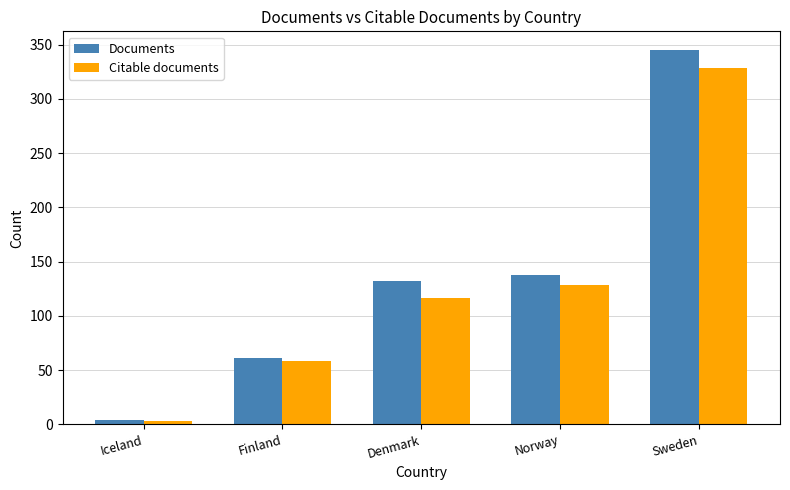

What is the maximum value shown in the chart?

345